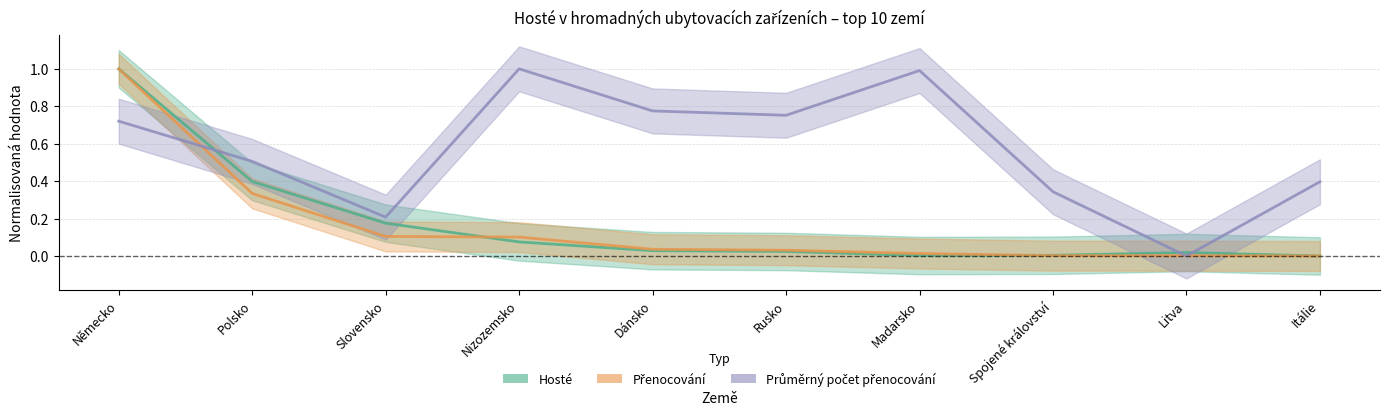

At which category does Hosté reach its first local peak?

Litva